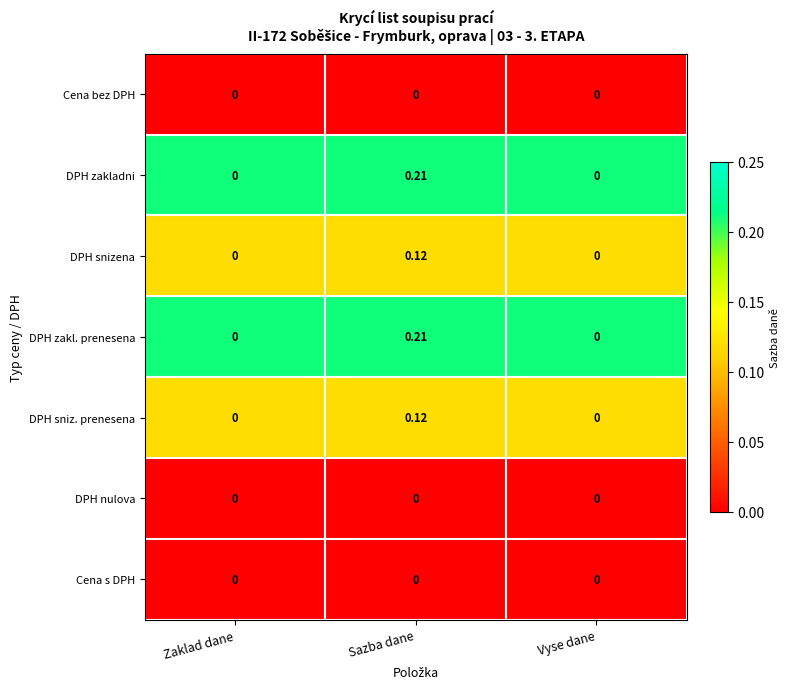

At which label does DPH zakl. prenesena reach its peak?

Sazba dane